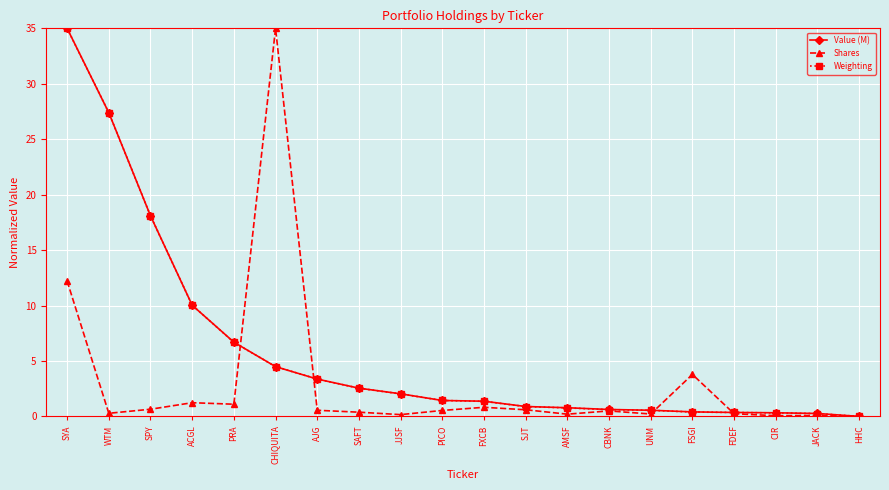

Read the Shares value at SYA.

12.2